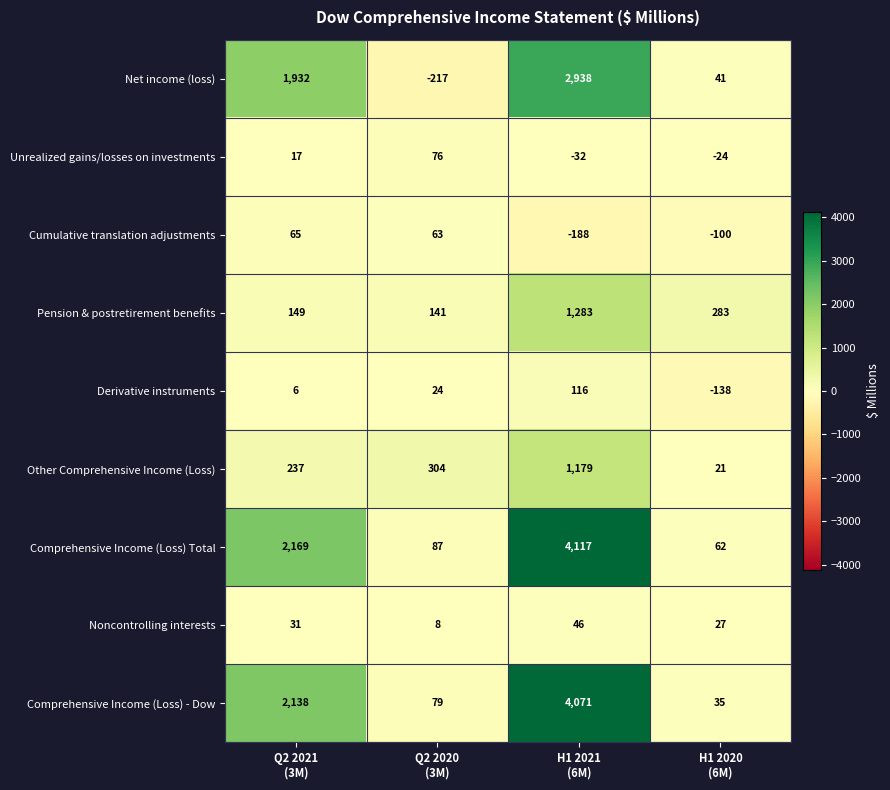

What is the spread (max minus min) of values at H1 2020
(6M)?

421